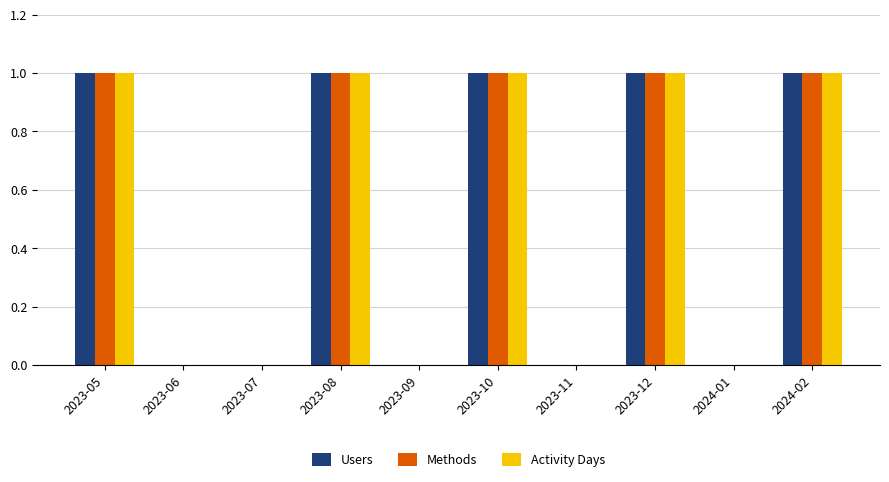

Reading left to right, extract all data points from this chart.

Users: 2023-05=1	2023-06=0	2023-07=0	2023-08=1	2023-09=0	2023-10=1	2023-11=0	2023-12=1	2024-01=0	2024-02=1
Methods: 2023-05=1	2023-06=0	2023-07=0	2023-08=1	2023-09=0	2023-10=1	2023-11=0	2023-12=1	2024-01=0	2024-02=1
Activity Days: 2023-05=1	2023-06=0	2023-07=0	2023-08=1	2023-09=0	2023-10=1	2023-11=0	2023-12=1	2024-01=0	2024-02=1